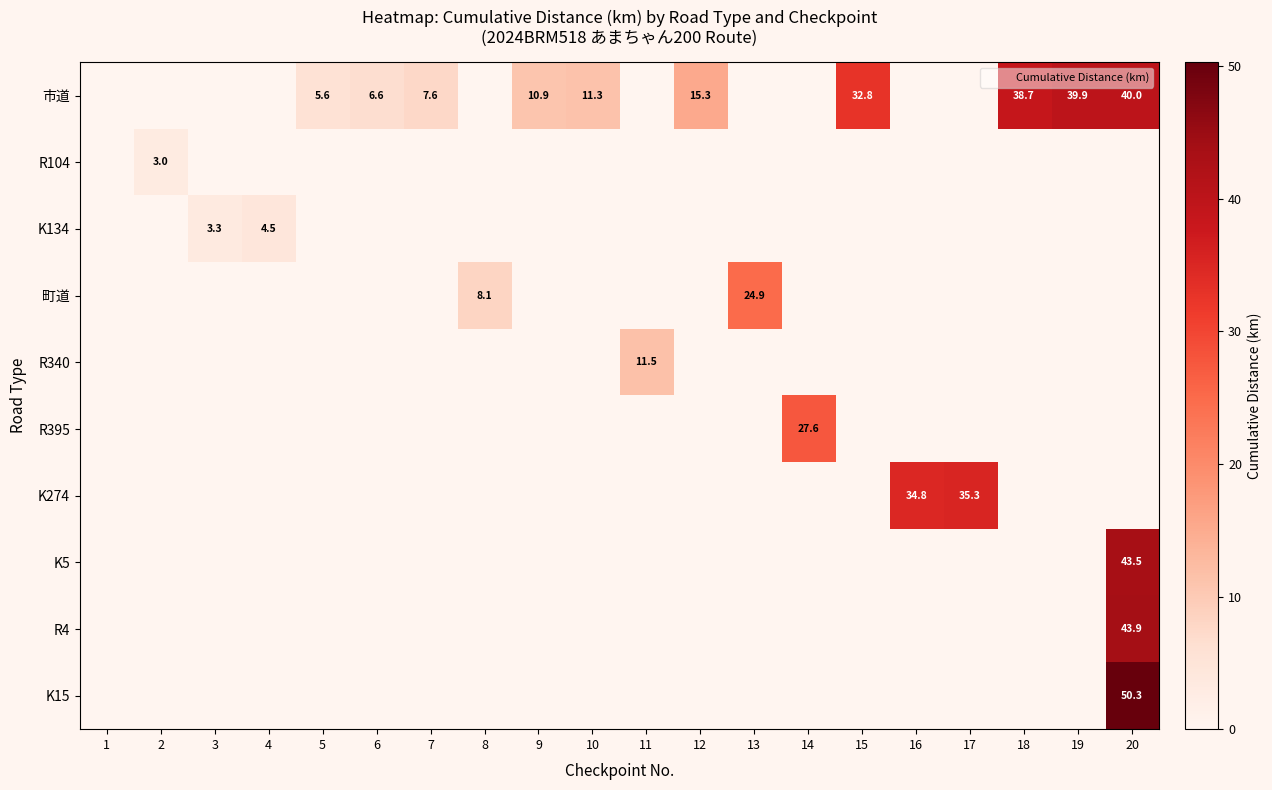

How many distinct data groups are displayed?

10